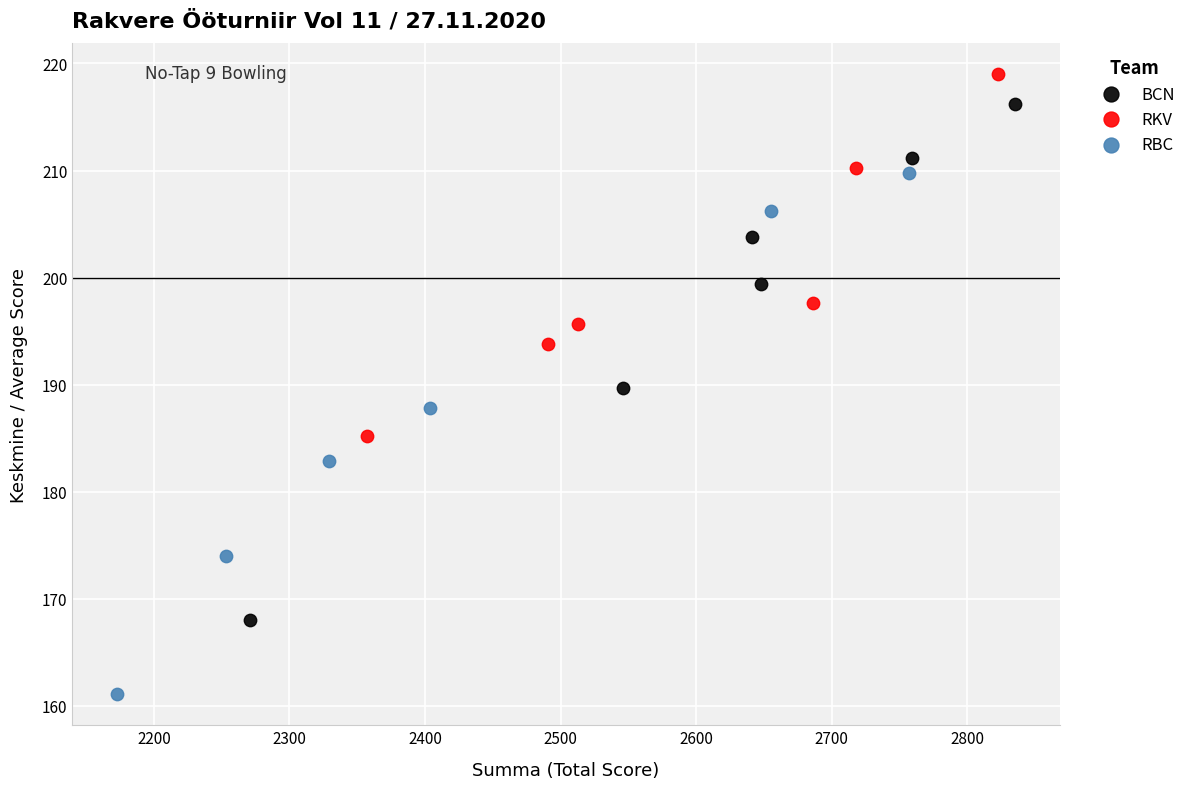

Which series has the widest spread of Y values?

RBC